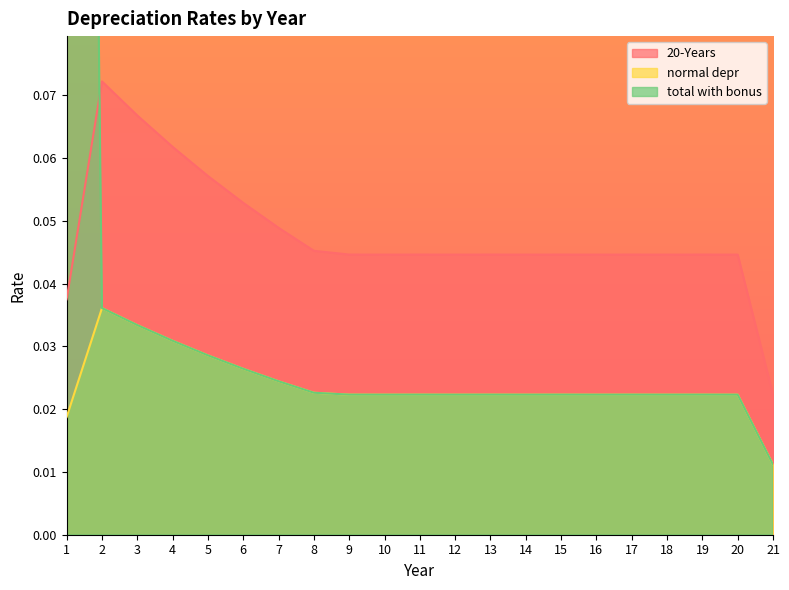

Which series changed the most between 14 and 16?

20-Years